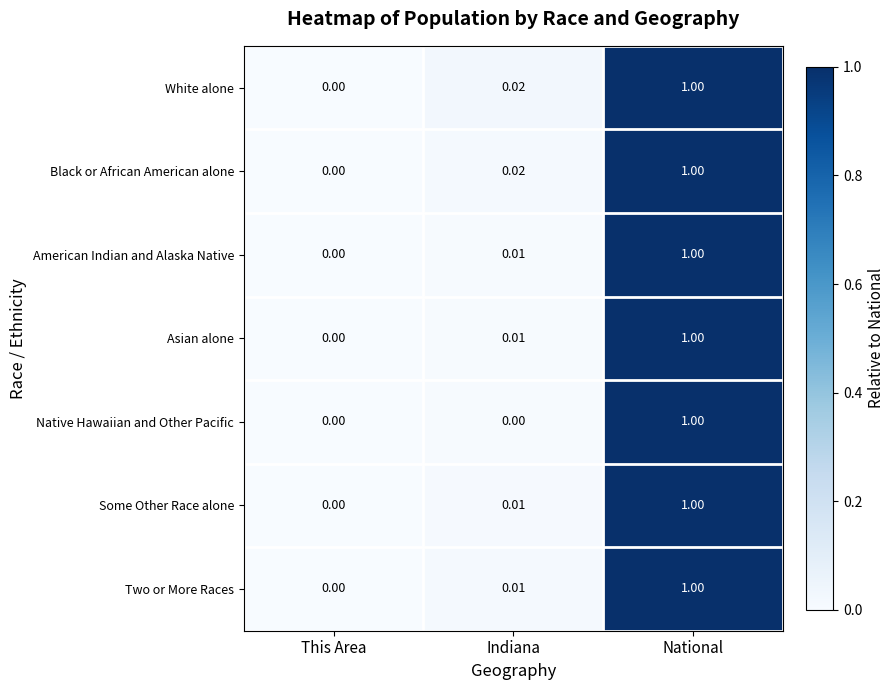

Is the value of Some Other Race alone at National greater than the value of White alone at This Area?

Yes